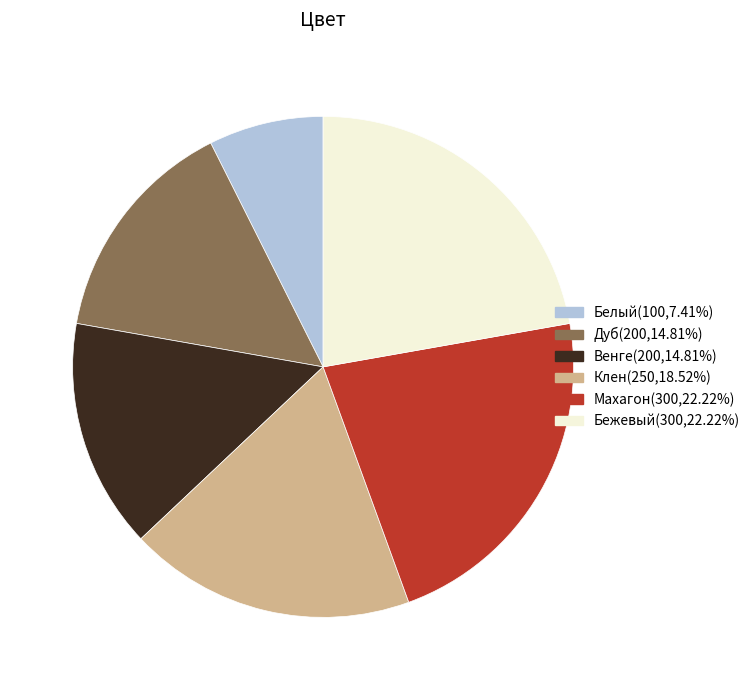

Is there a majority slice in this chart?

No